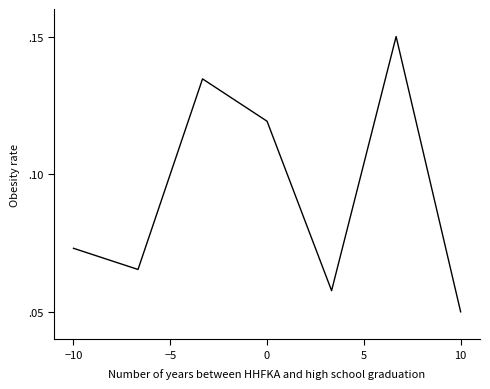

Is this an area chart (filled region under the line)?

No